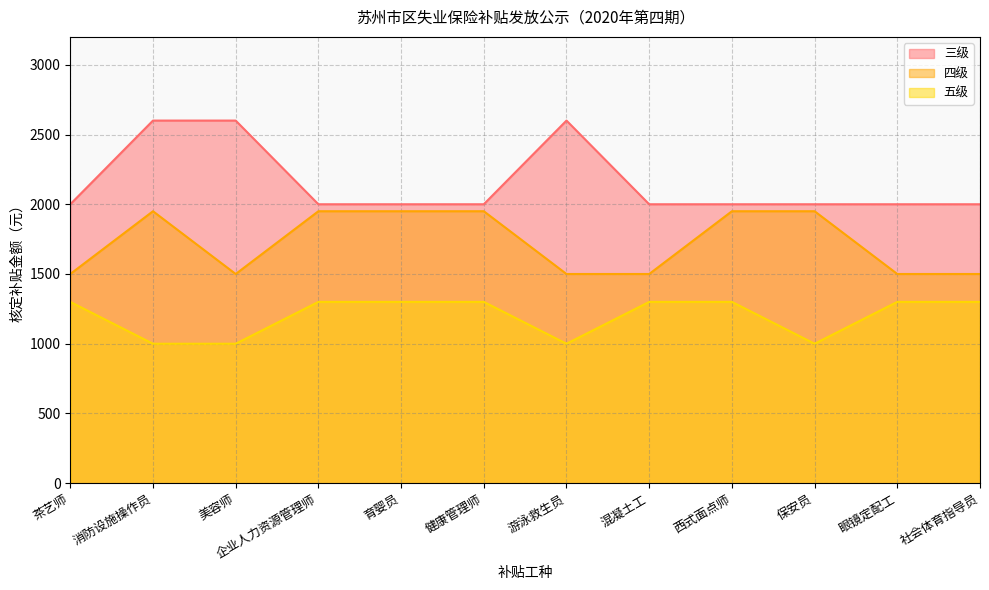

Is it true that 三级 equals 2000 at 西式面点师?

True